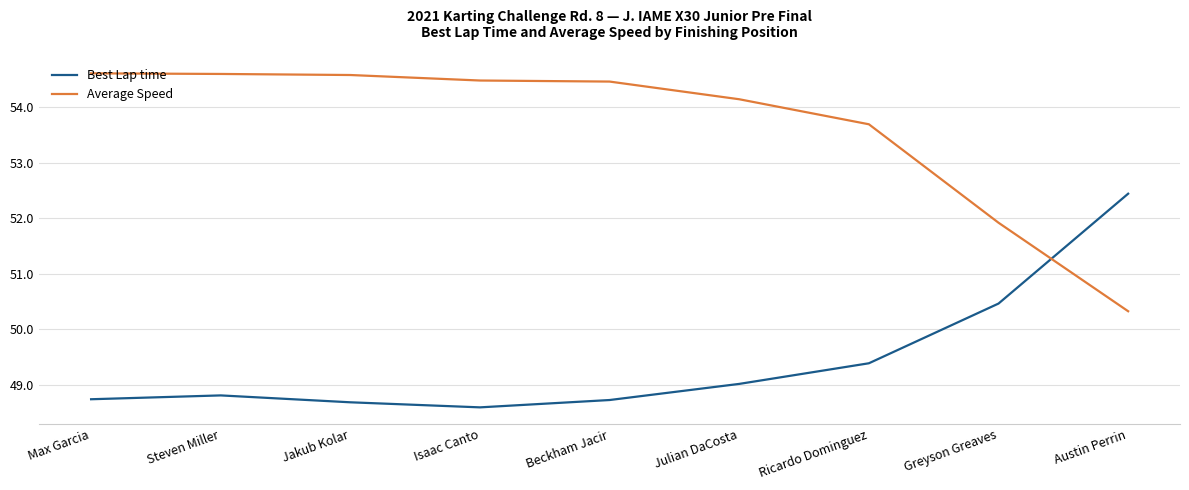

Between Isaac Canto and Beckham Jacir, which series saw the biggest shift?

Best Lap time